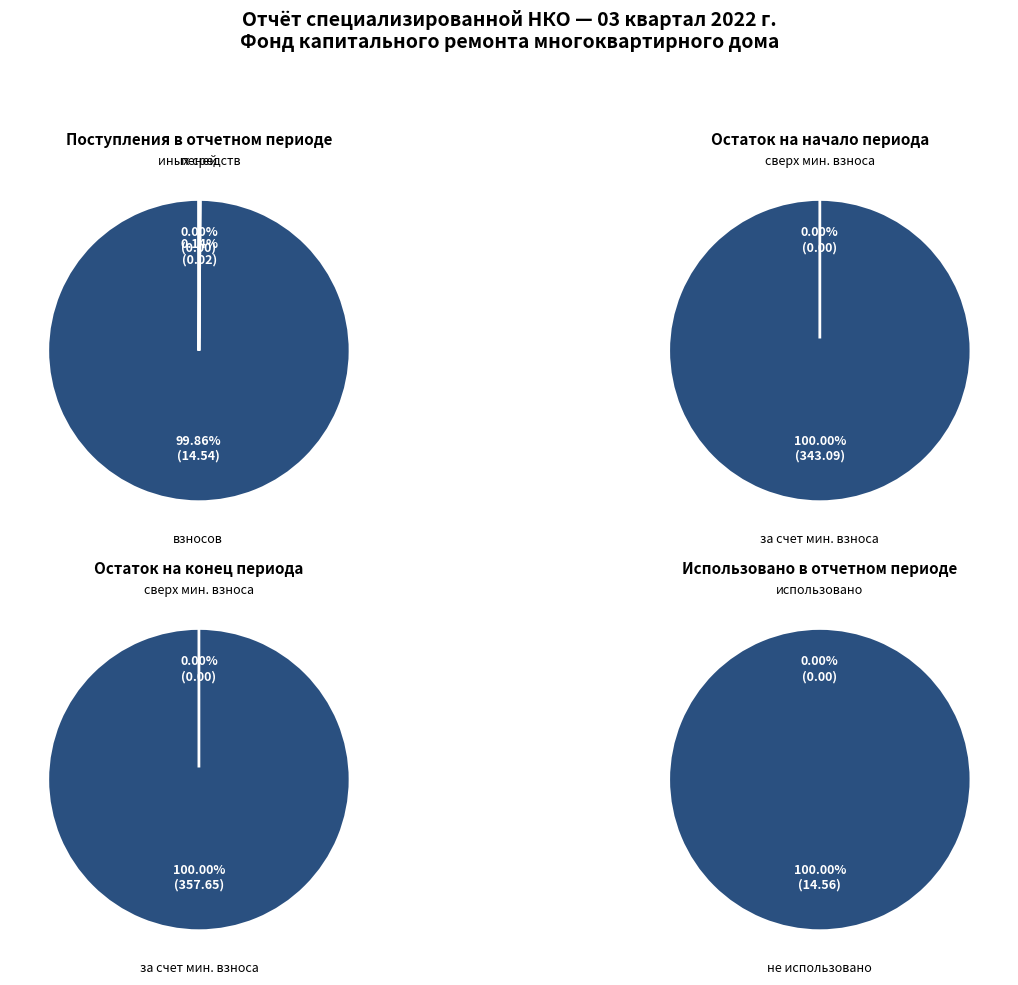

Rank the categories by сверх минимального размера взноса value from highest to lowest.

0, 1, 2, 3